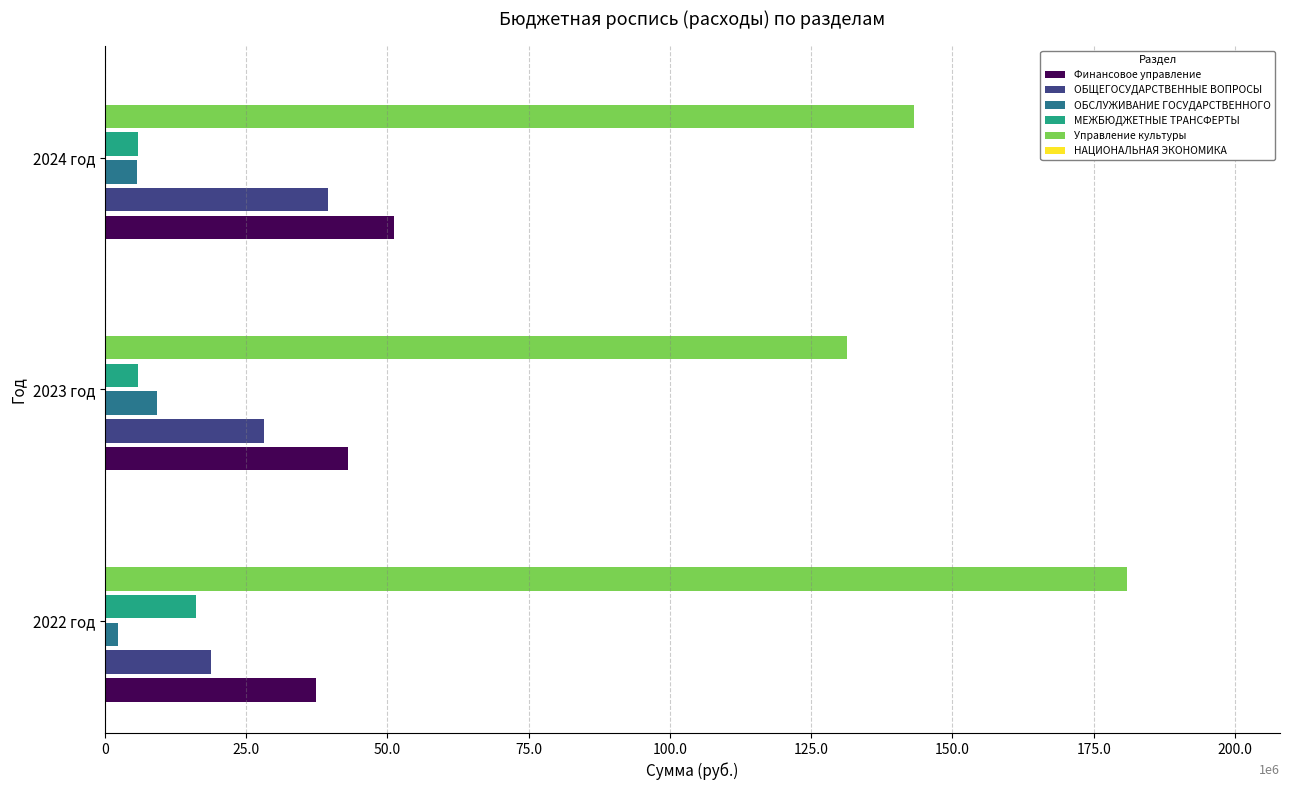

Rank the series by their maximum value, from highest to lowest.

Управление культуры, Финансовое управление, ОБЩЕГОСУДАРСТВЕННЫЕ ВОПРОСЫ, МЕЖБЮДЖЕТНЫЕ ТРАНСФЕРТЫ, ОБСЛУЖИВАНИЕ ГОСУДАРСТВЕННОГО, НАЦИОНАЛЬНАЯ ЭКОНОМИКА